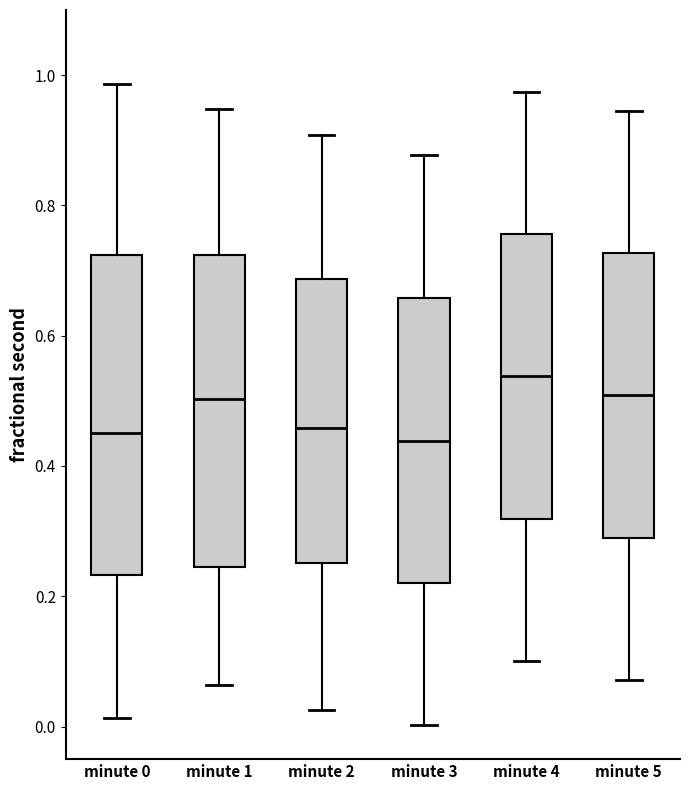

Where does the median line of the box for minute 1 sit on the y-axis? The values are not printed on the chart, so give them approximately, as read against the axis.

0.50